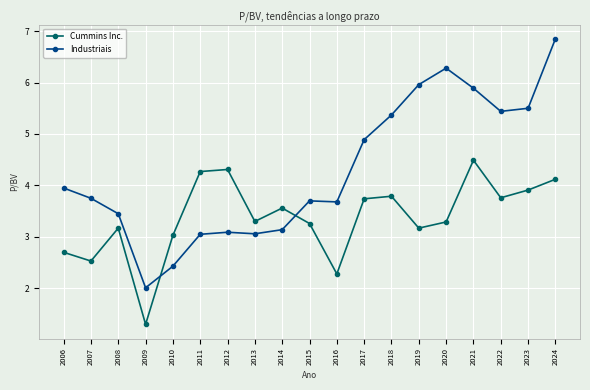

What is the sum of the Industriais values at 2009 and 2020?

8.3